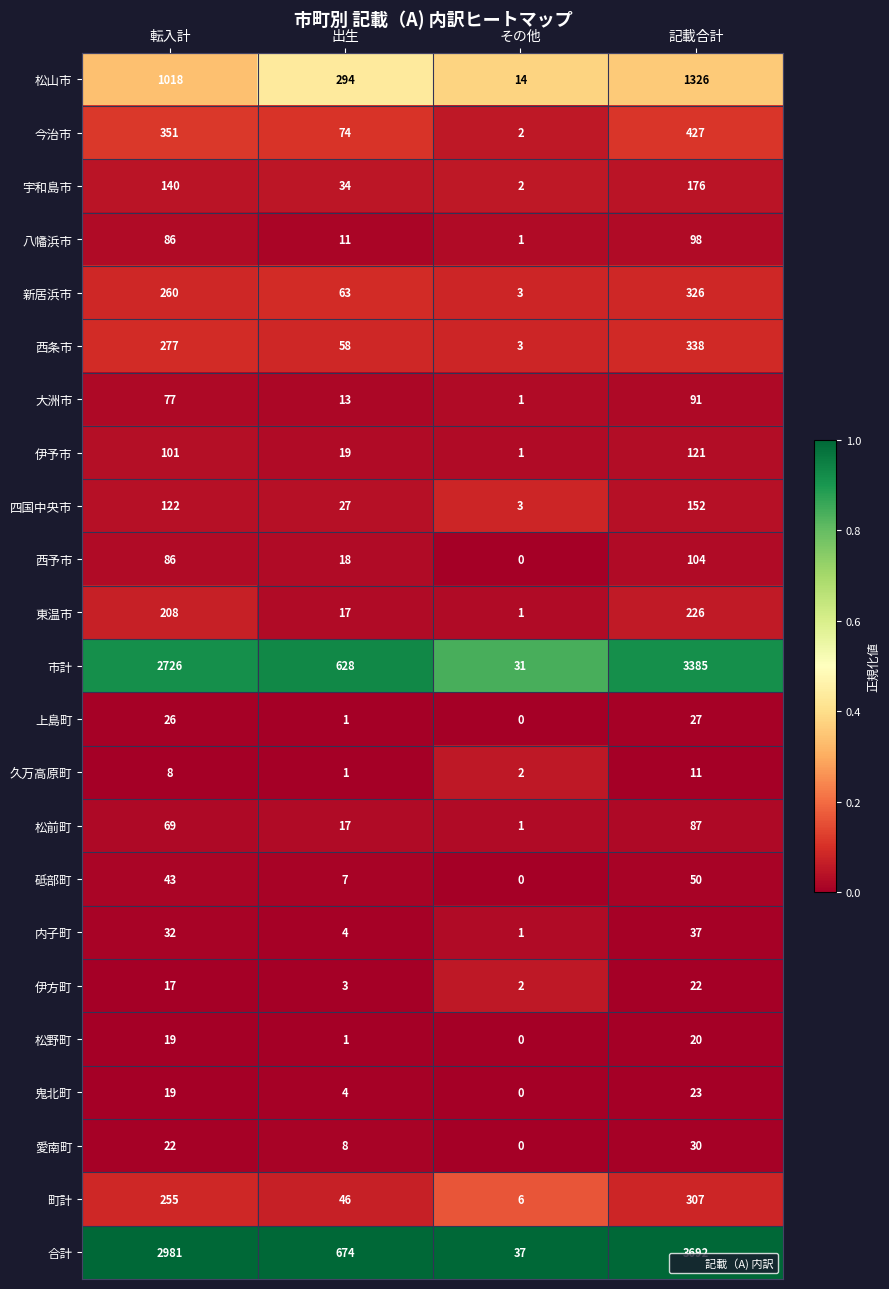

Count the number of data series in this chart.

23